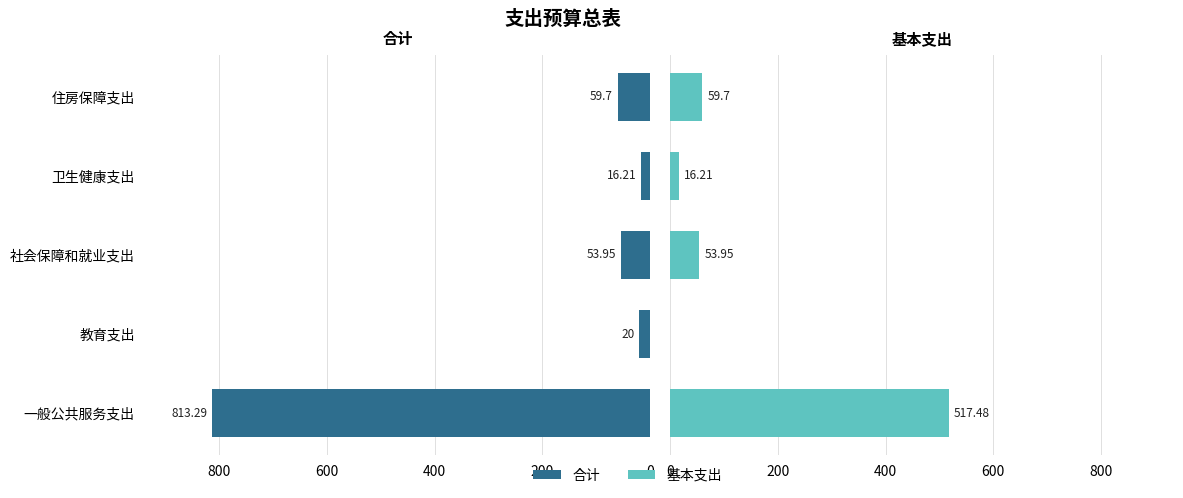

Is the value of 基本支出 at 教育支出 greater than the value of 合计 at 教育支出?

No